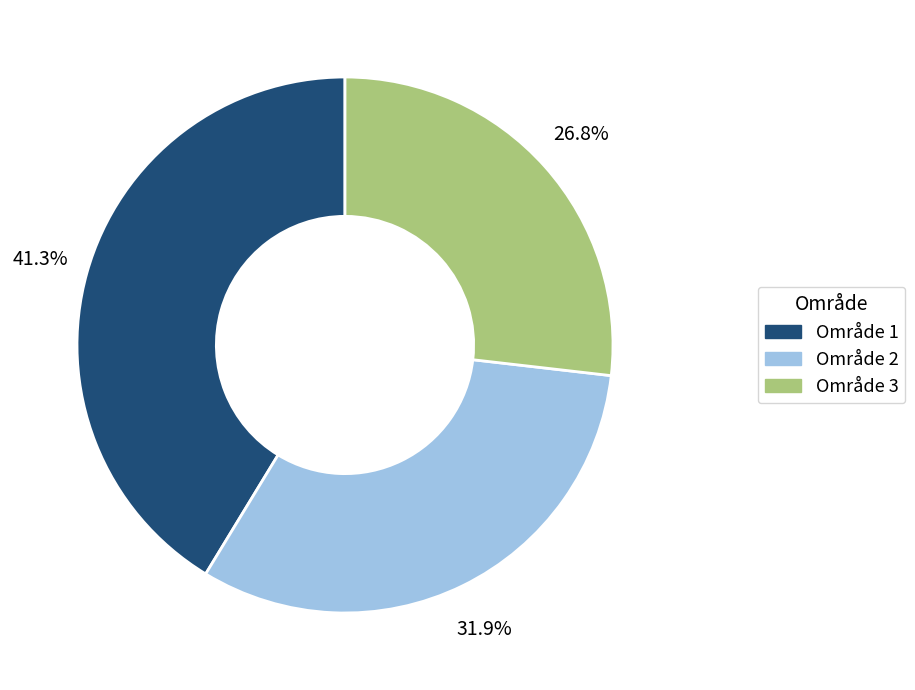

Rank the categories by value from lowest to highest.

Område 3, Område 2, Område 1